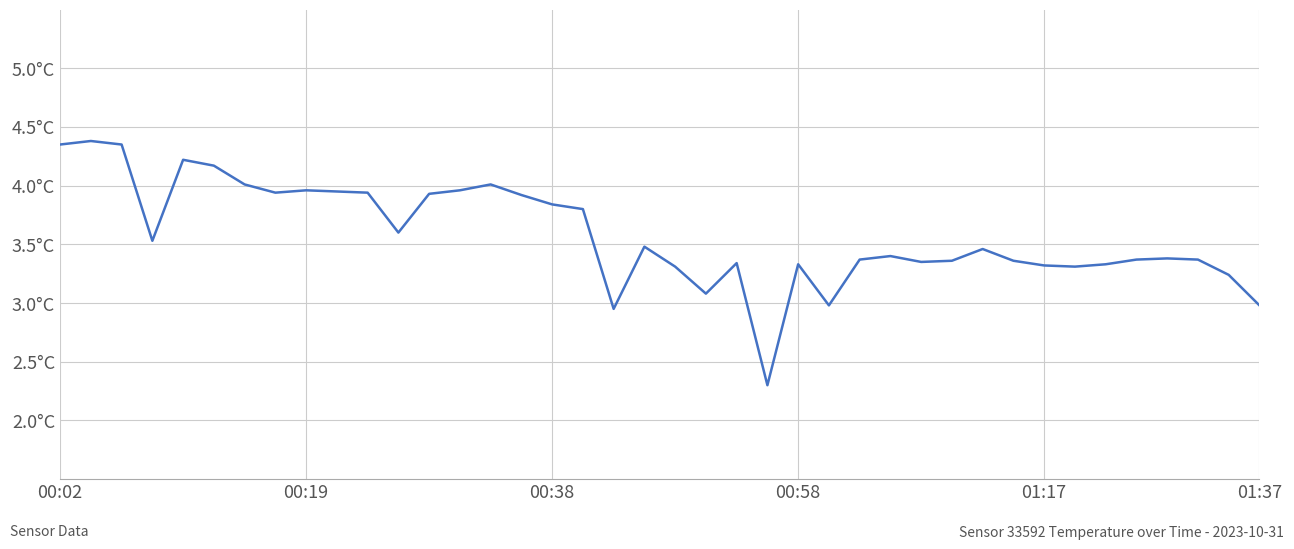

What is the greatest value displayed?

4.4